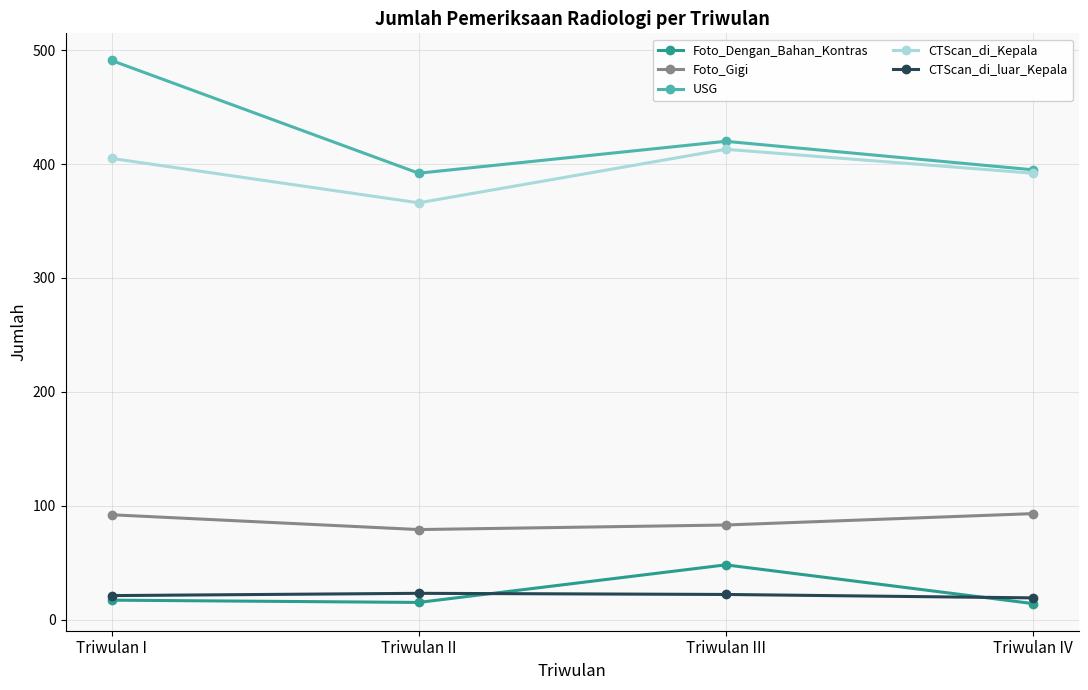

Read the Foto_Gigi value at Triwulan I.

92